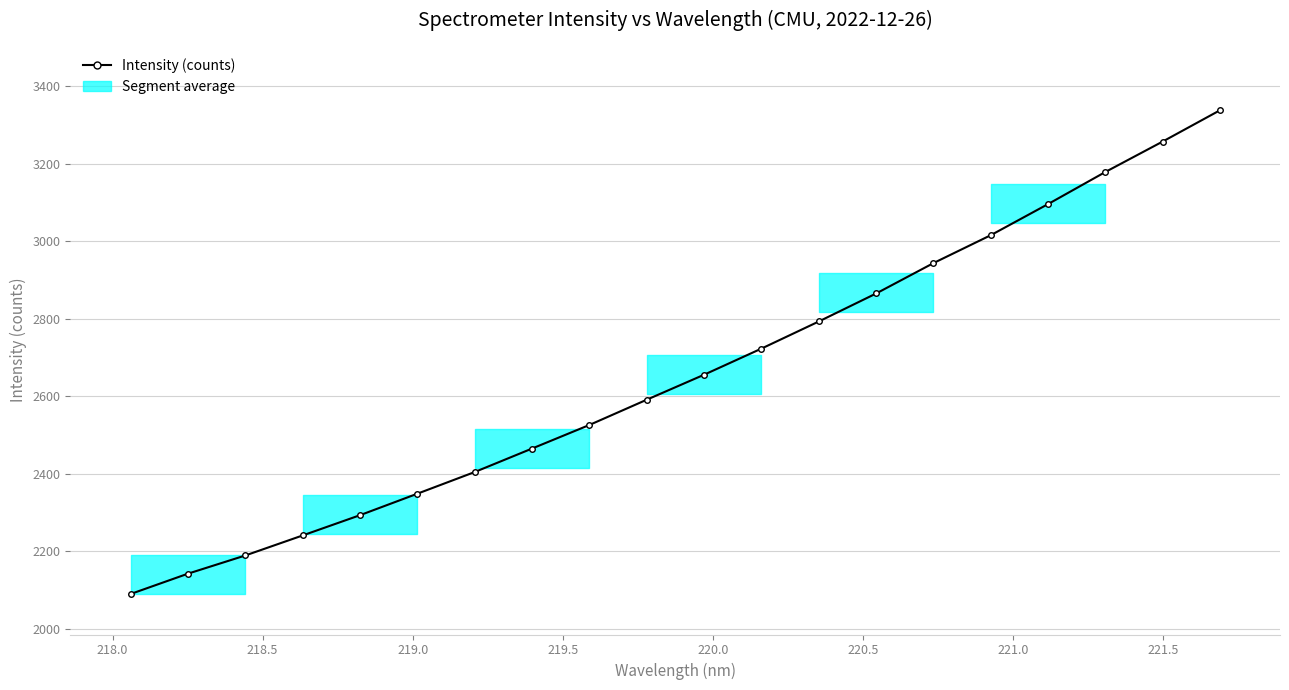

What is the difference between the second highest and second lowest values?

1115.5